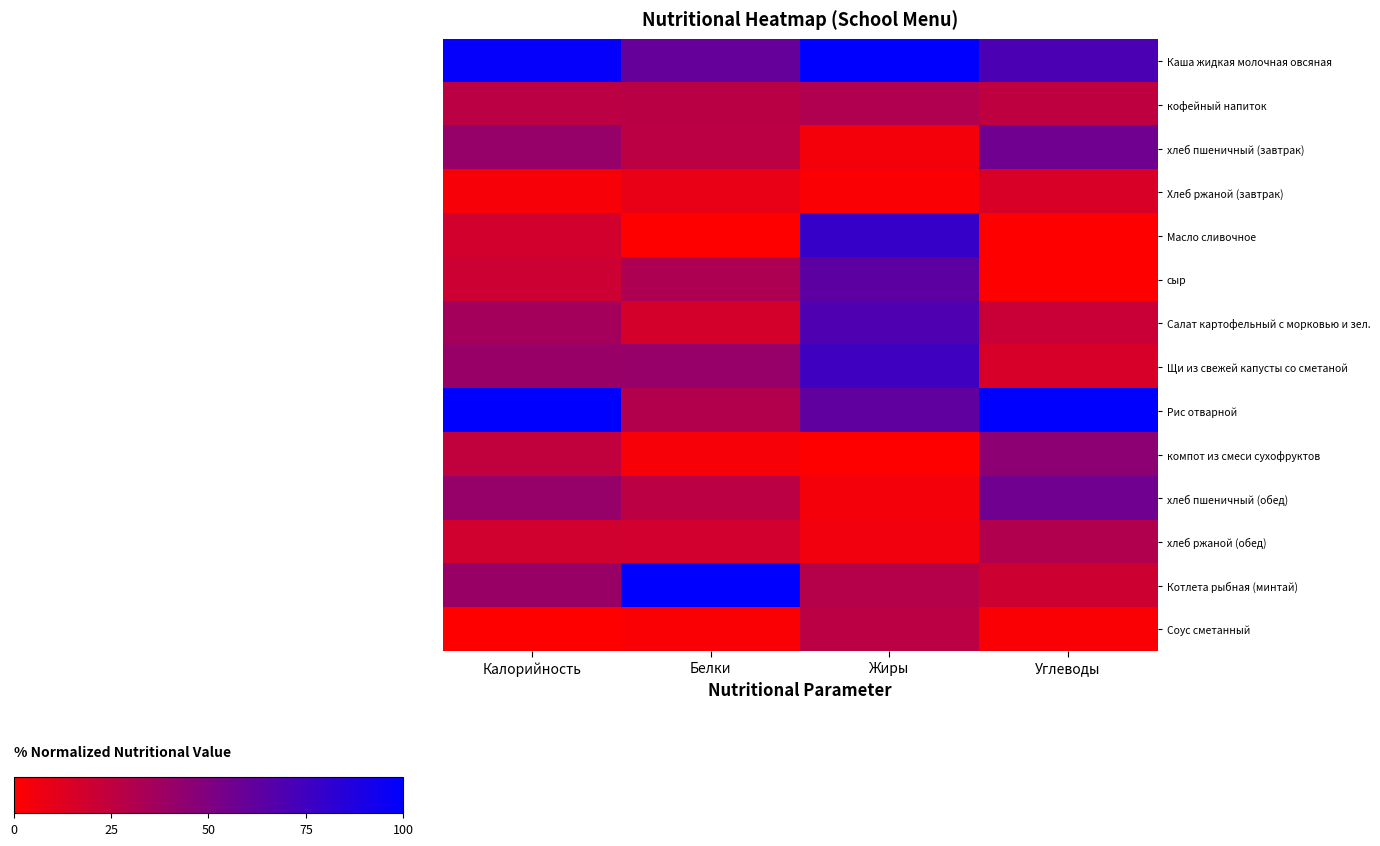

Reading left to right, transcribe all the data shown in this chart.

Каша жидкая молочная овсяная: Калорийность=98.4	Белки=60.4	Жиры=100.0	Углеводы=70.5
кофейный напиток: Калорийность=26.9	Белки=27.3	Жиры=31.2	Углеводы=25.6
хлеб пшеничный (завтрак): Калорийность=41.3	Белки=26.6	Жиры=4.3	Углеводы=56.3
Хлеб ржаной (завтрак): Калорийность=2.9	Белки=8.6	Жиры=2.2	Углеводы=15.3
Масло сливочное: Калорийность=17.7	Белки=0.0	Жиры=78.5	Углеводы=0.2
сыр: Калорийность=20.2	Белки=32.4	Жиры=63.4	Углеводы=0.0
Салат картофельный с морковью и зел.: Калорийность=35.9	Белки=17.3	Жиры=68.8	Углеводы=21.5
Щи из свежей капусты со сметаной: Калорийность=40.4	Белки=41.0	Жиры=75.3	Углеводы=16.2
Рис отварной: Калорийность=100.0	Белки=30.2	Жиры=62.4	Углеводы=100.0
компот из смеси сухофруктов: Калорийность=24.5	Белки=2.9	Жиры=0.0	Углеводы=45.3
хлеб пшеничный (обед): Калорийность=41.3	Белки=26.6	Жиры=4.3	Углеводы=56.3
хлеб ржаной (обед): Калорийность=18.7	Белки=18.0	Жиры=5.4	Углеводы=30.7
Котлета рыбная (минтай): Калорийность=39.9	Белки=100.0	Жиры=29.0	Углеводы=19.7
Соус сметанный: Калорийность=0.0	Белки=2.2	Жиры=26.9	Углеводы=2.3